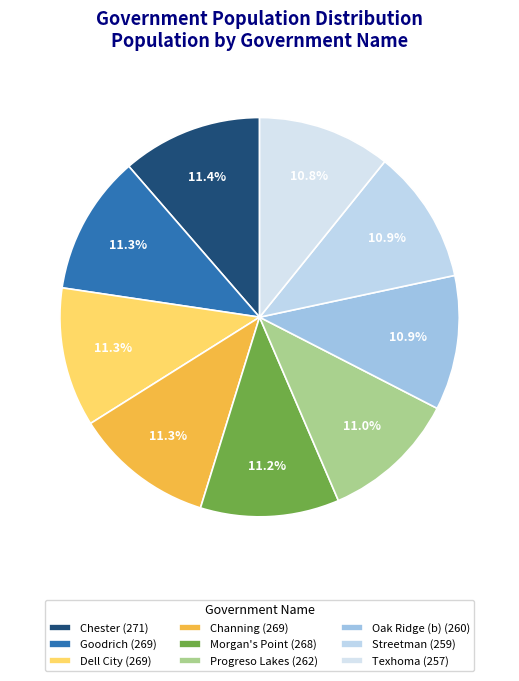

Is there a majority slice in this chart?

No